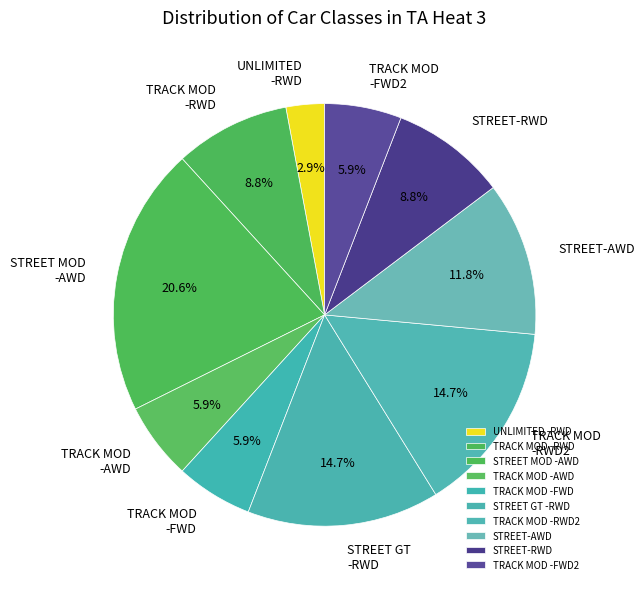

Does UNLIMITED -RWD account for over 50% of the chart?

No